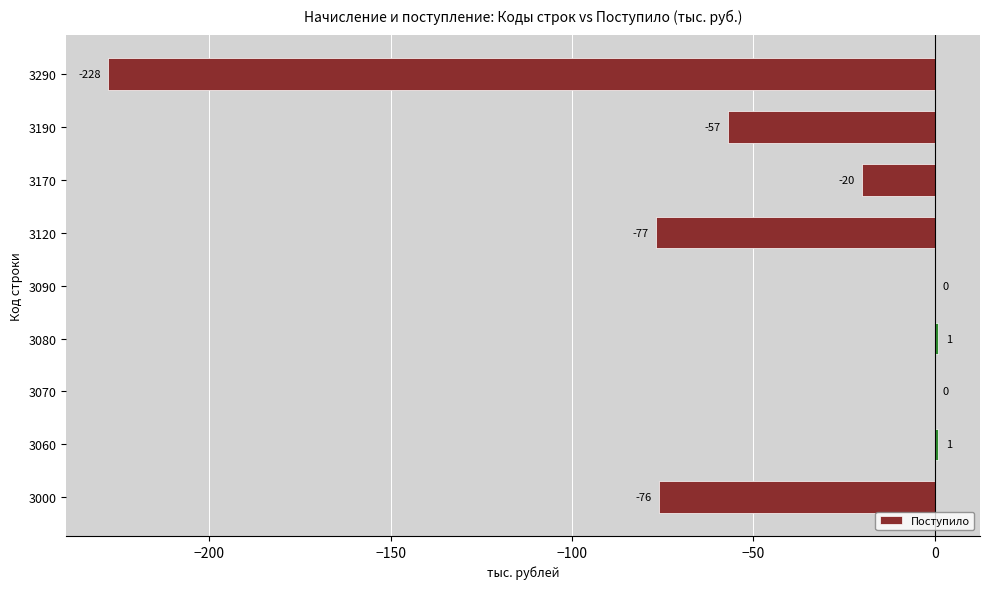

Are the bars horizontal?

Yes